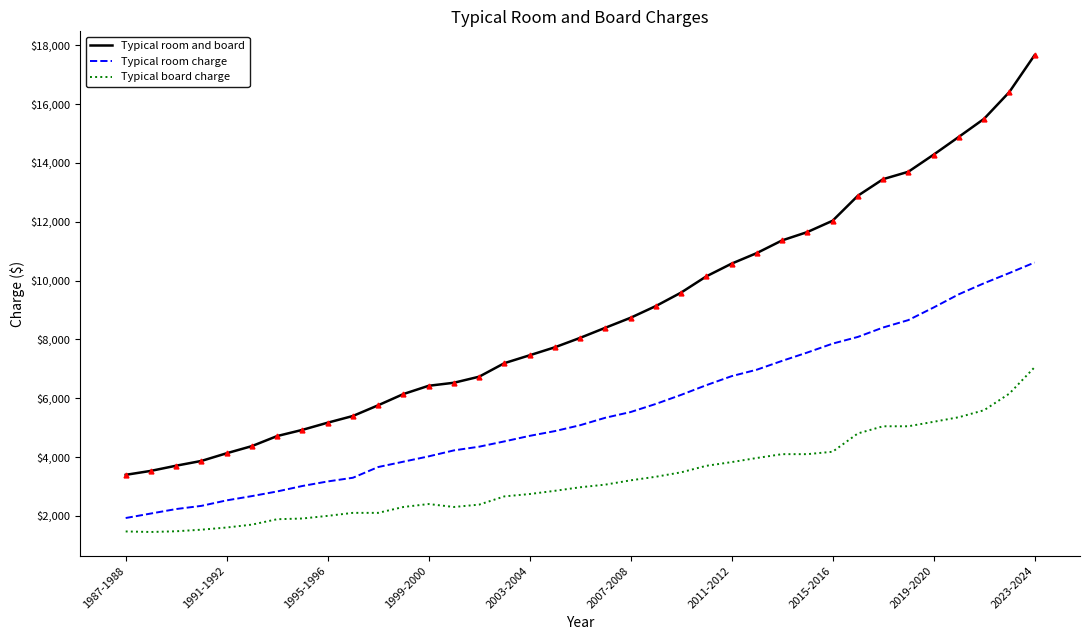

Rank the series by their average value, from highest to lowest.

Typical room and board, Typical room charge, Typical board charge